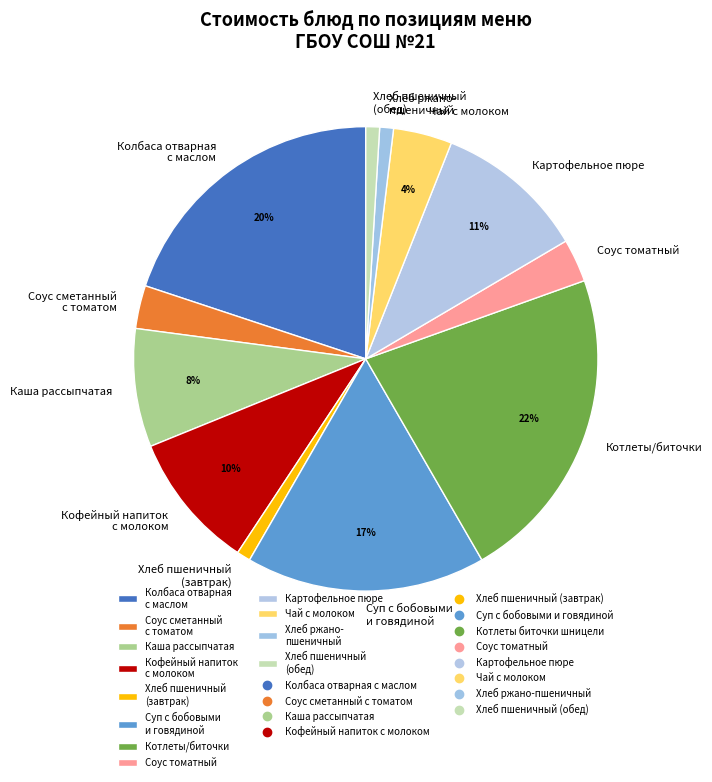

True or false: Картофельное пюре accounts for 11% of the total.

True